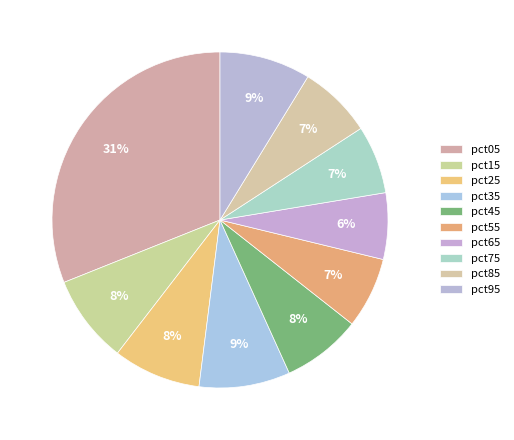

How many segments does this pie chart have?

10